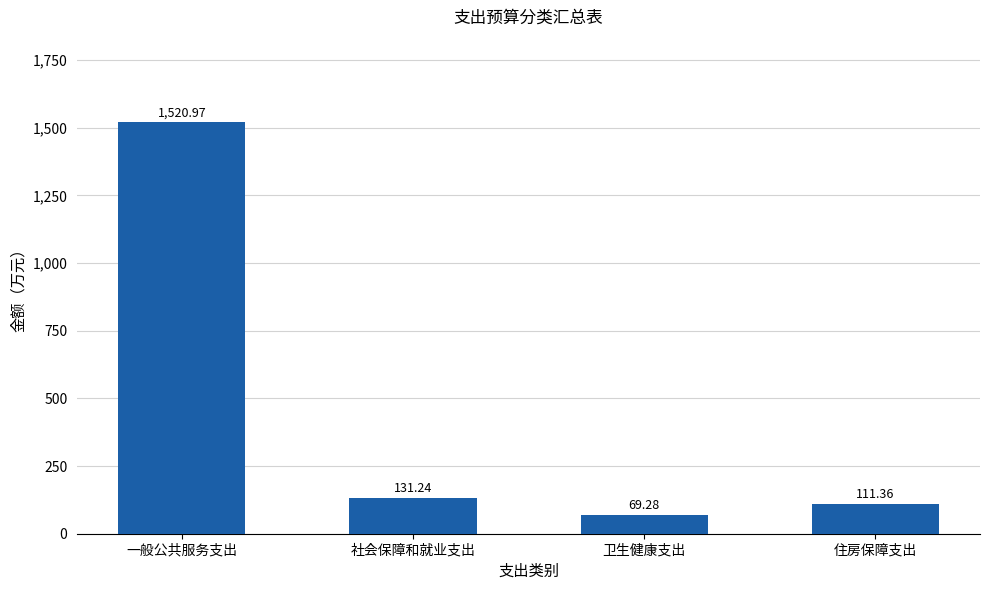

How many data points does each series have?

4